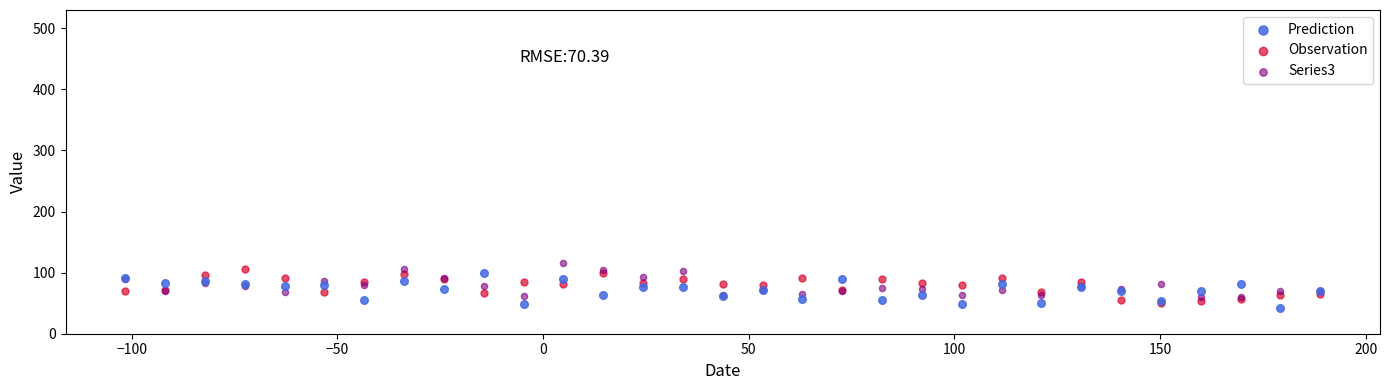

Which series reaches the maximum Y coordinate?

Series3